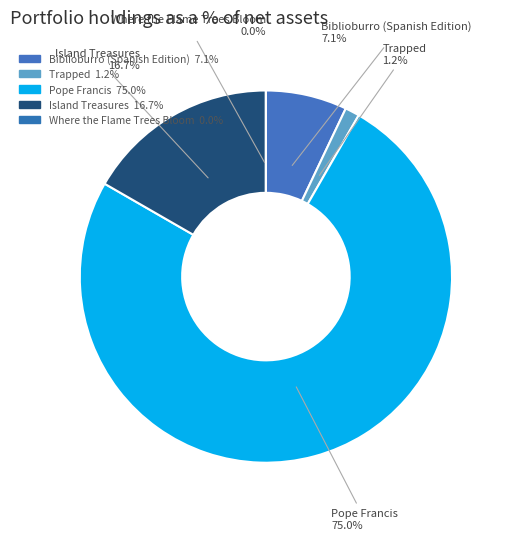

What percentage is the Biblioburro (Spanish Edition) slice, to the nearest percent?

7%